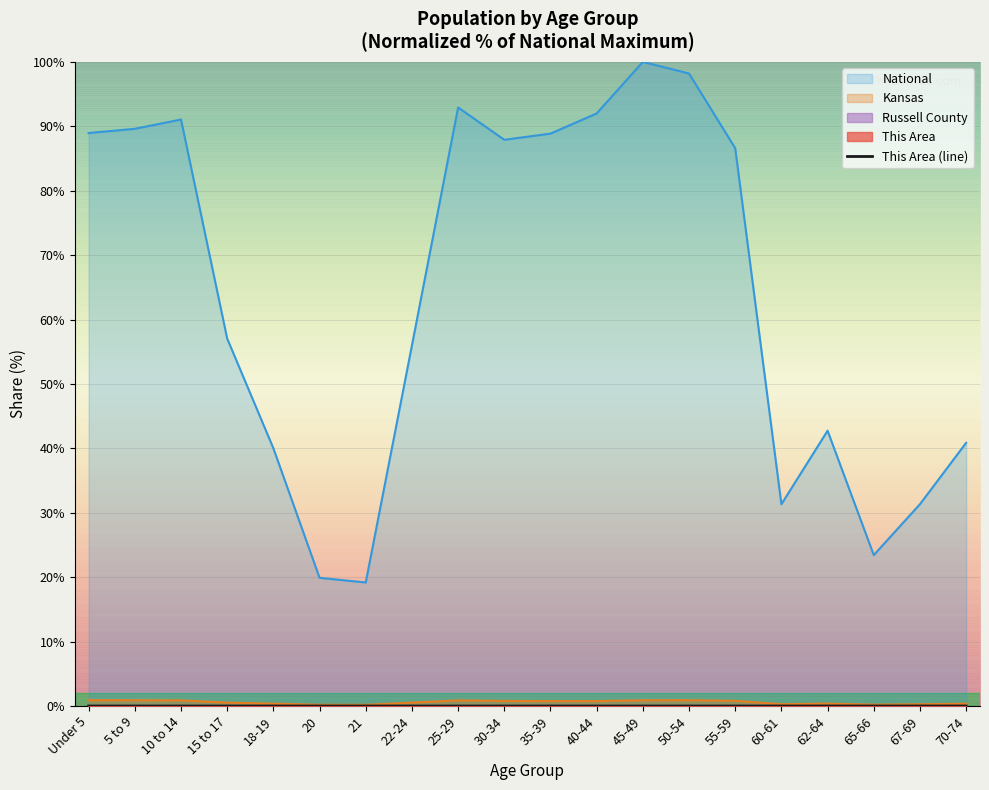

Does the chart display data point markers on the line(s)?

No